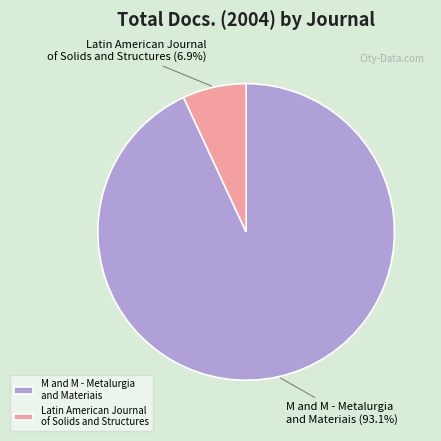

Which has a higher value, M and M - Metalurgia and Materiais or Latin American Journal of Solids and Structures?

M and M - Metalurgia and Materiais